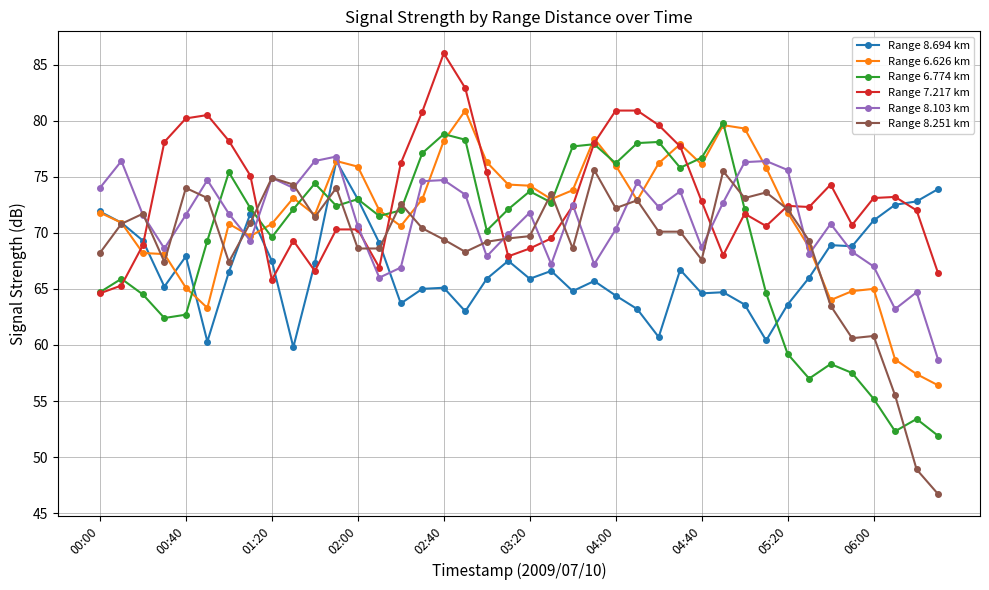

Is this an area chart (filled region under the line)?

No